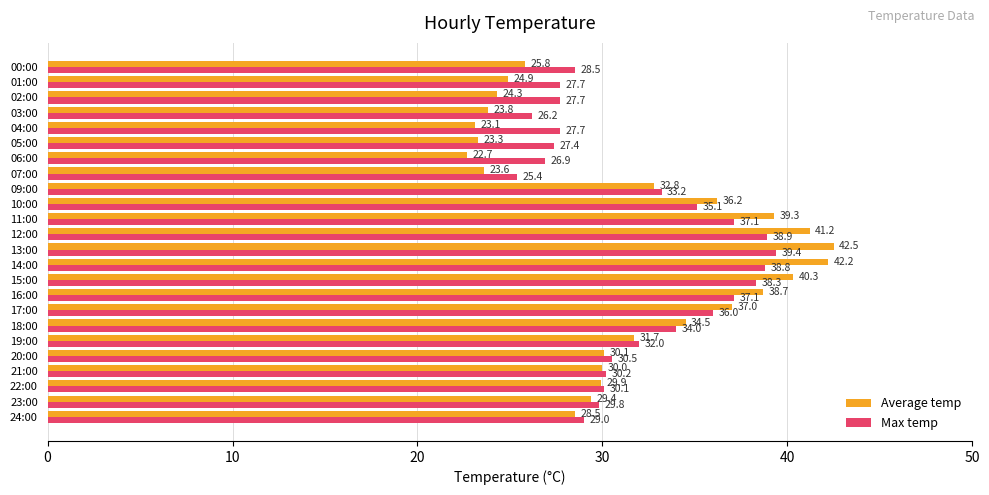

At which label is Max temp closest to 32?

19:00